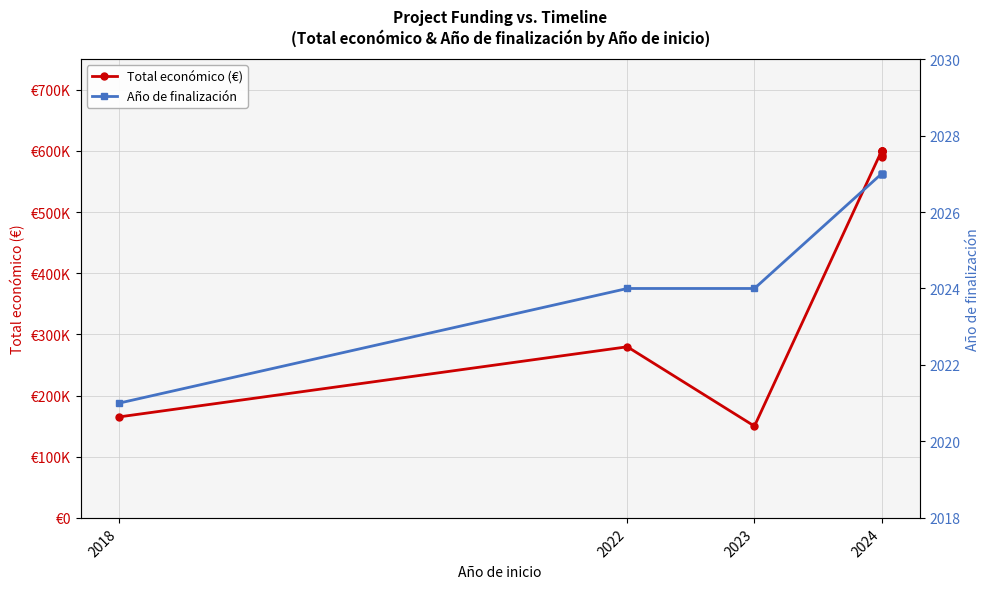

Which label corresponds to the smallest value in the chart?

2018